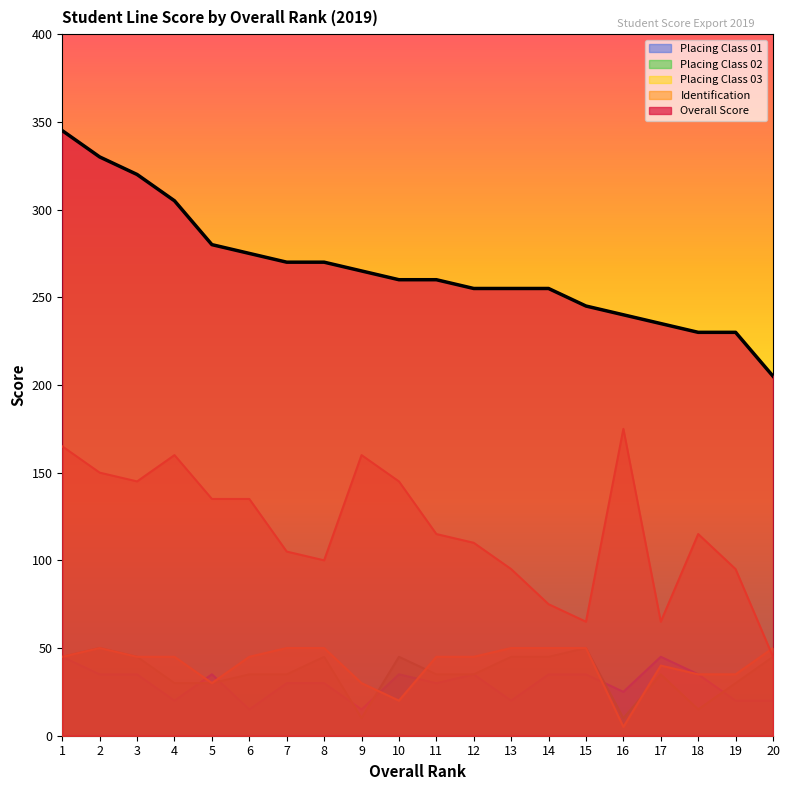

What is the minimum value shown in the chart?

5